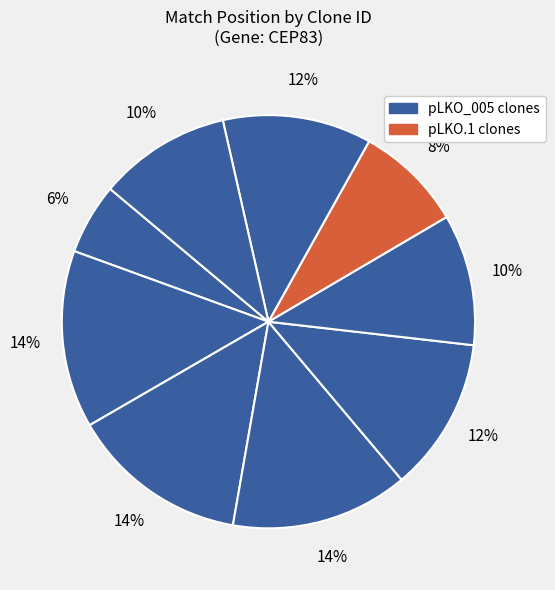

Is there a majority slice in this chart?

No